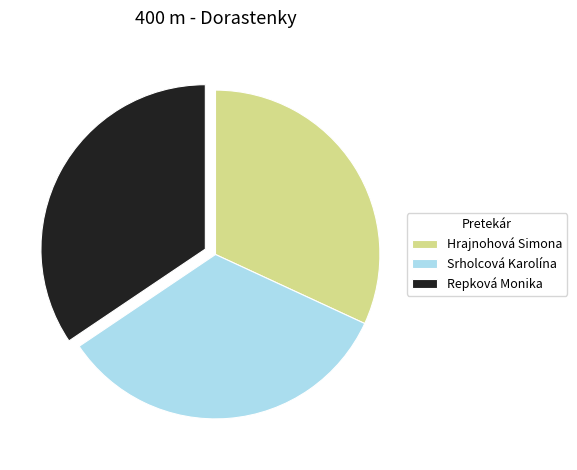

Combined, do Hrajnohová Simona and Srholcová Karolína account for over 50%?

Yes